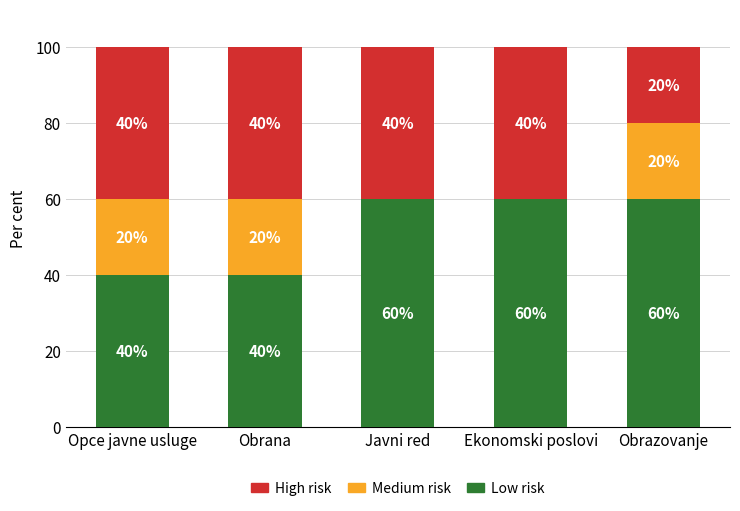

What is the total value across all series at Ekonomski poslovi?

100